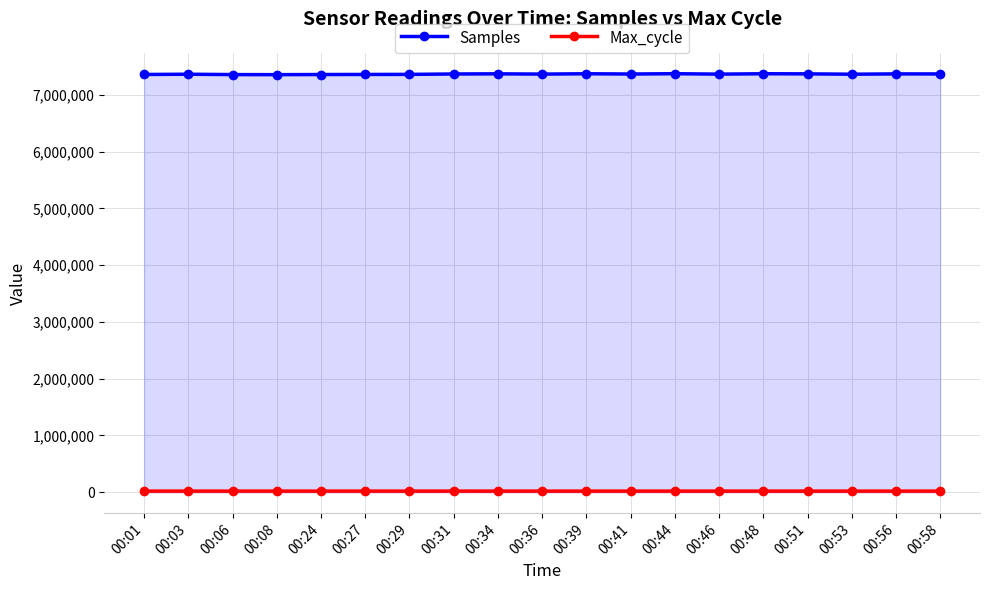

What is the sum of all Max_cycle values?

380615